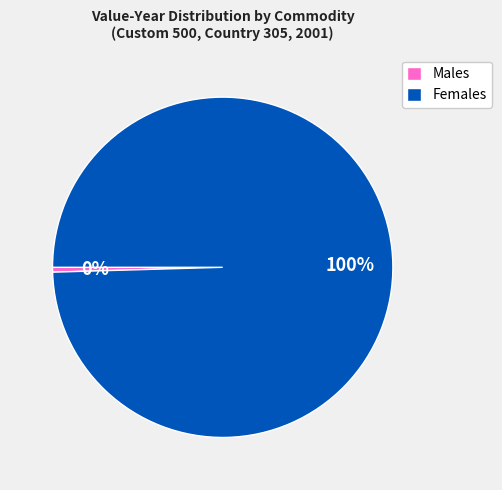

To the nearest percent, what is the combined percentage of Females and Males?

100%